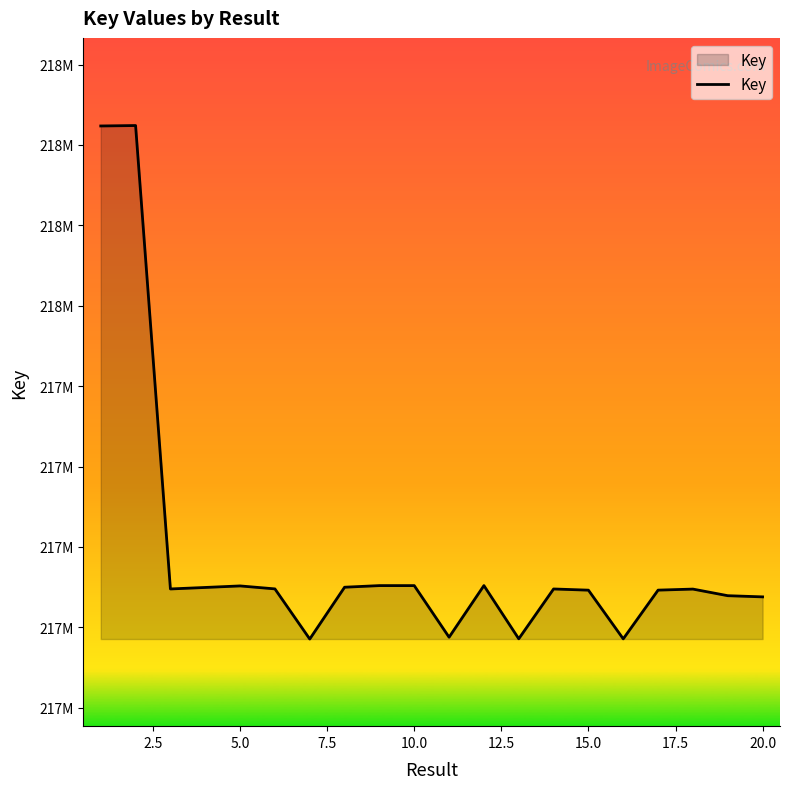

Does the chart have visible grid lines?

No